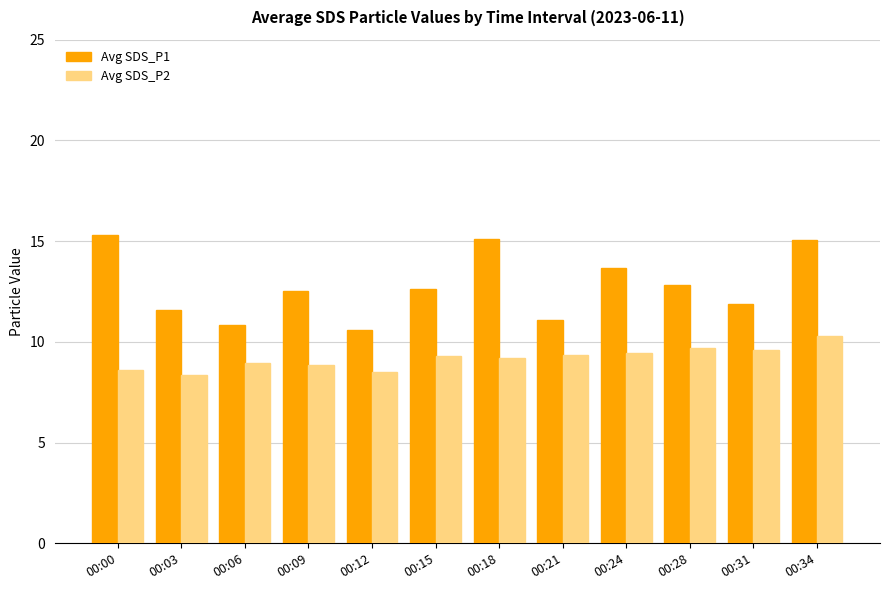

Which series changed the most between 00:12 and 00:28?

Avg SDS_P1